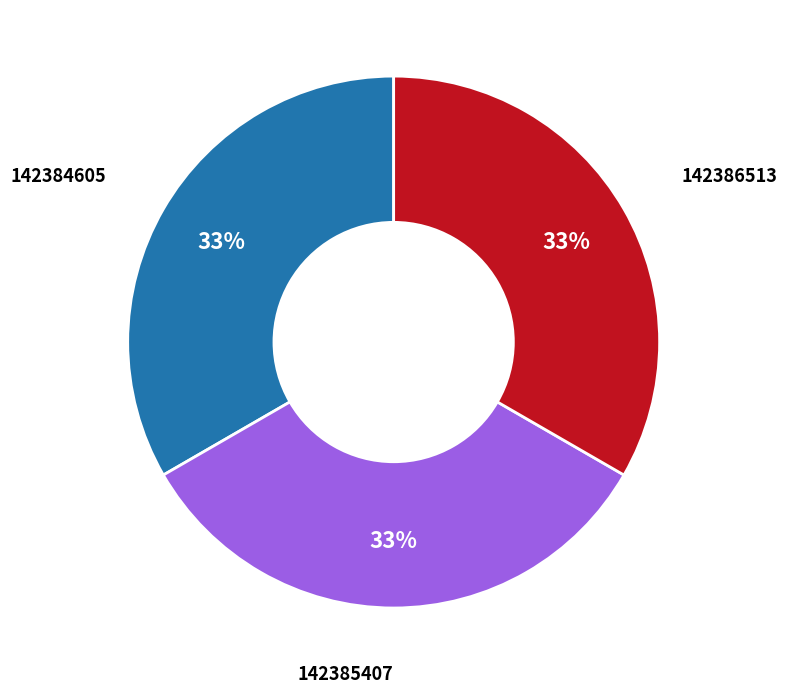

What percentage is the 142384605 slice, to the nearest percent?

33%